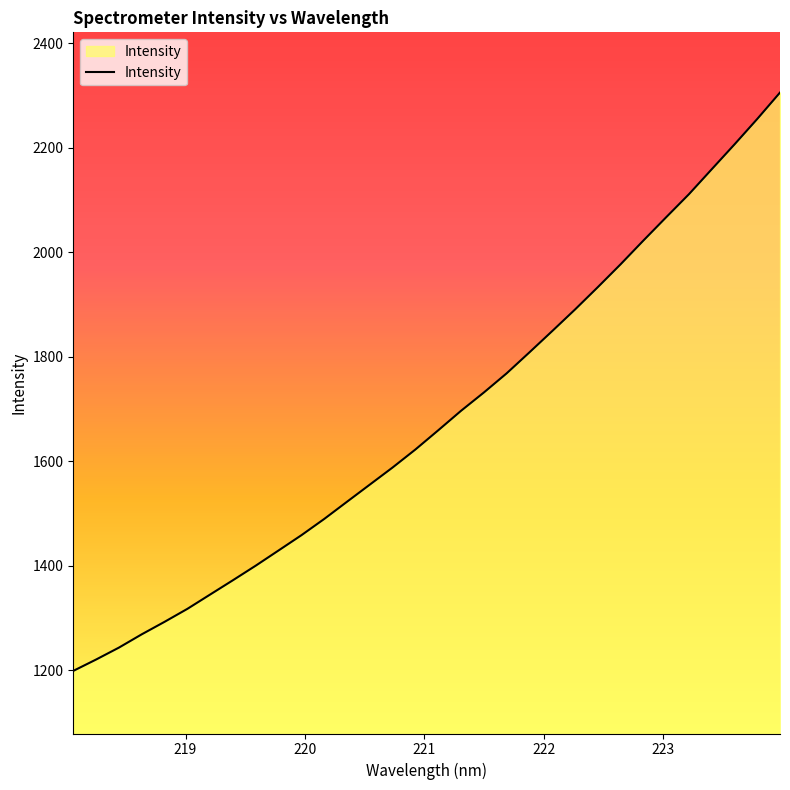

What is the greatest value displayed?

2305.6